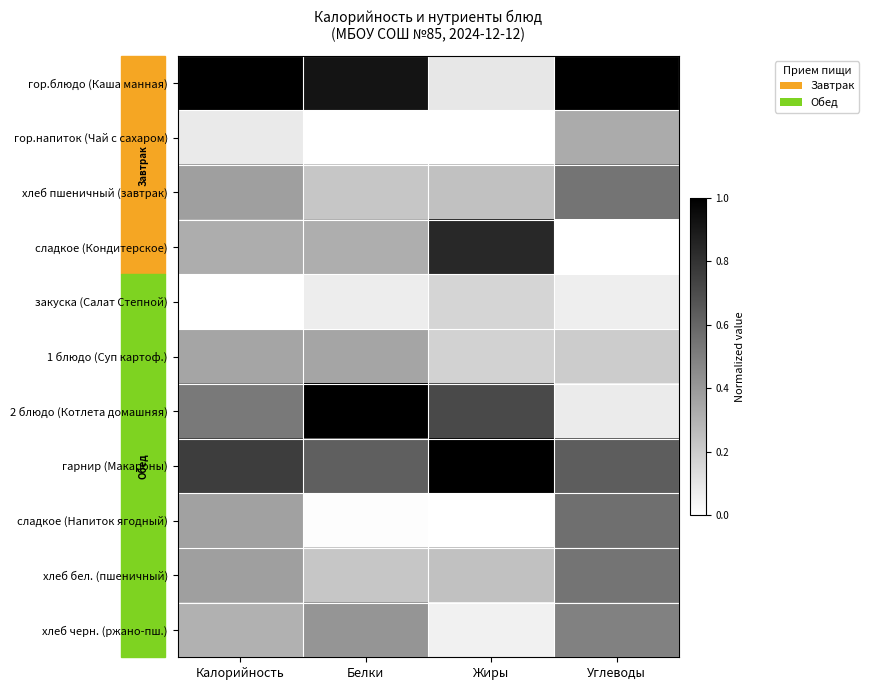

Which series has the largest total across all categories?

гарнир (Макароны)